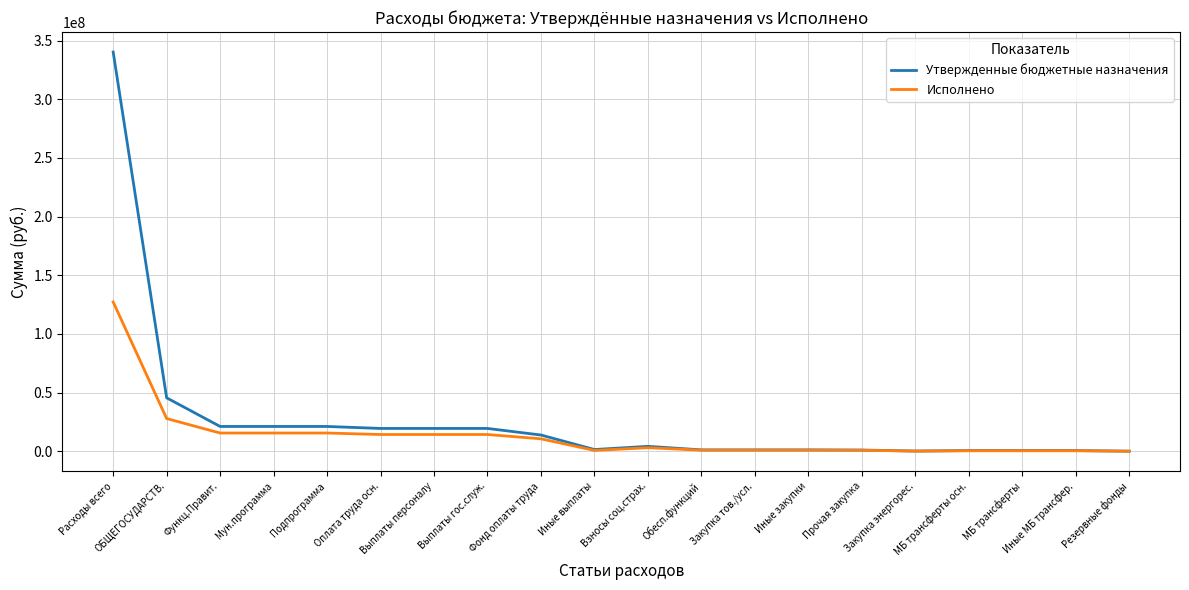

Which series has the widest spread of values?

Утвержденные бюджетные назначения